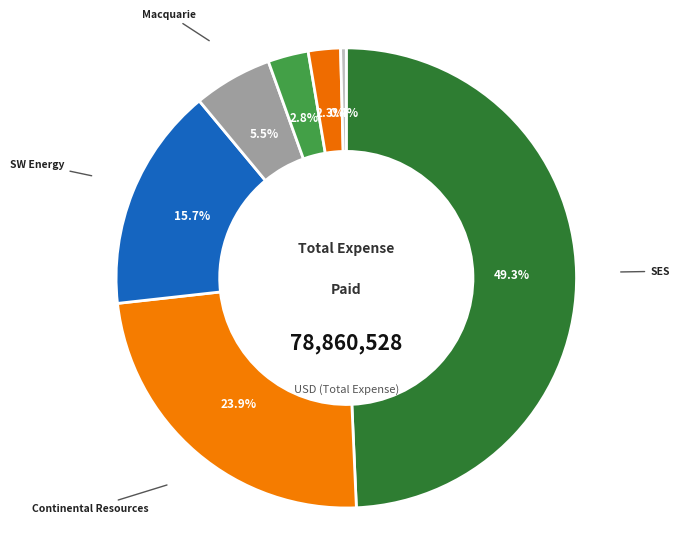

Is there any slice that represents more than half of the pie?

No